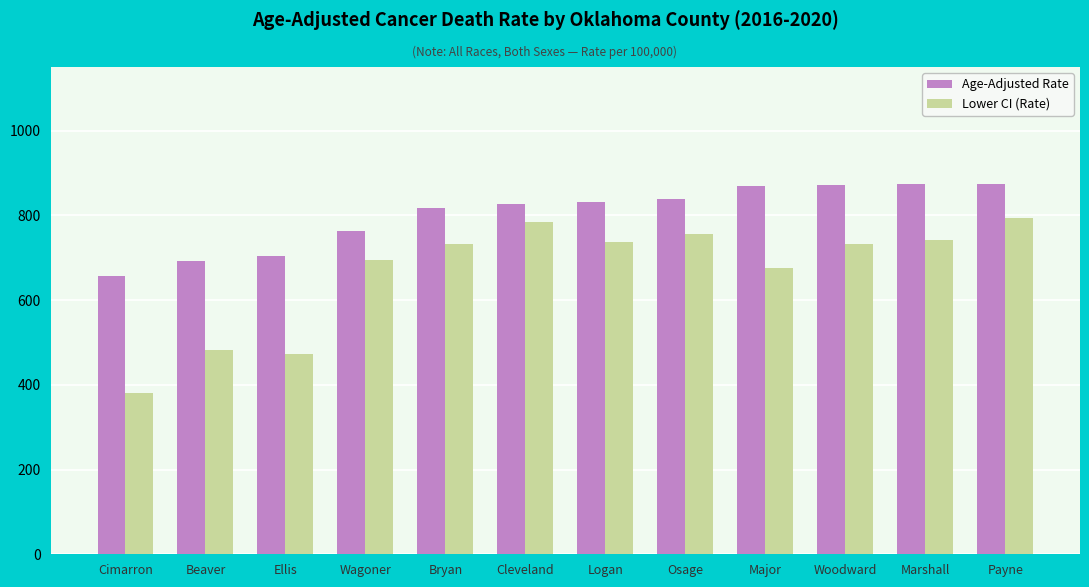

What is the lowest value of the Lower CI (Rate) series?

381.4